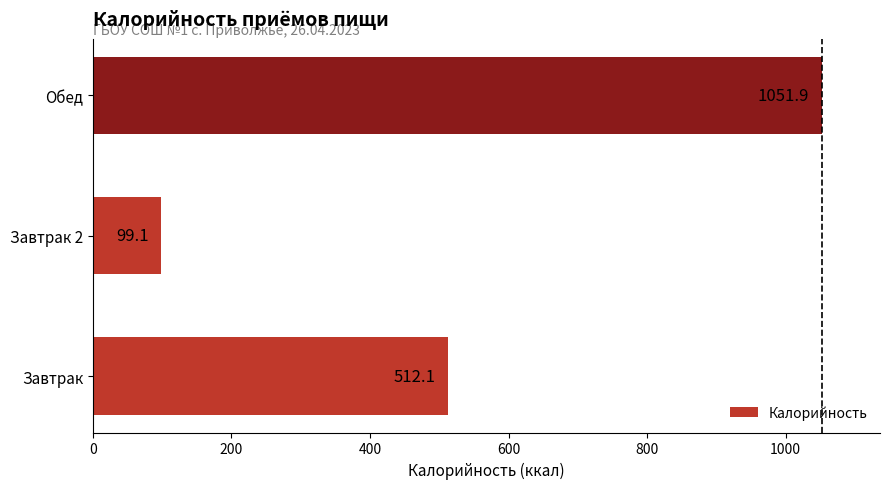

How many bars are there in total?

3